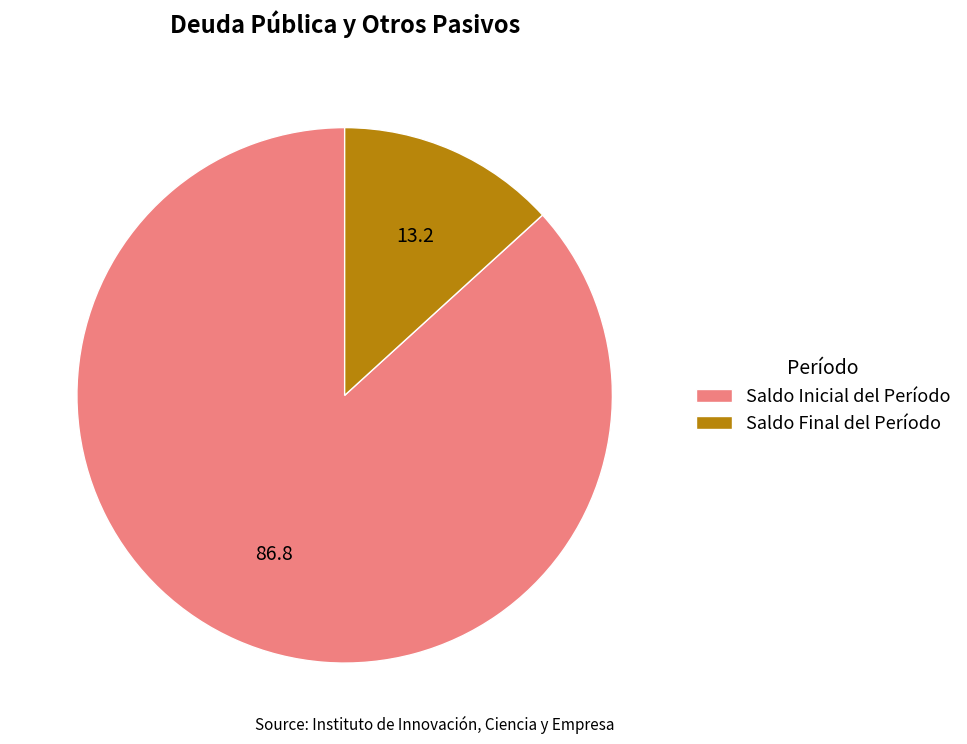

What is the majority slice?

Saldo Inicial del Período